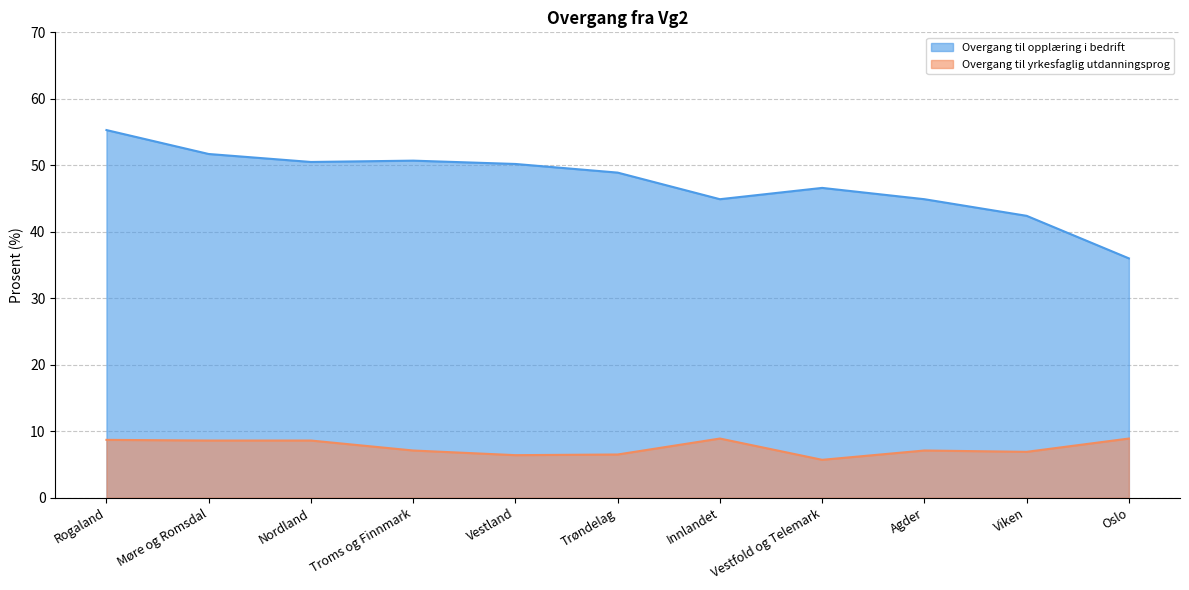

At which label is Overgang til yrkesfaglig utdanningsprog closest to 7?

Troms og Finnmark